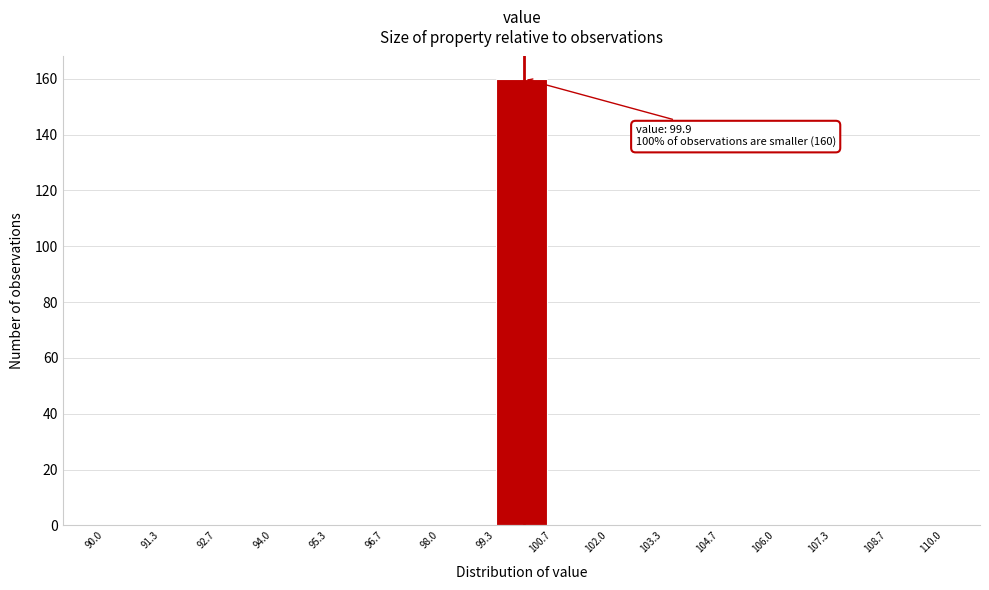

Which range on the x-axis has the tallest bar?

99.3 to 100.7